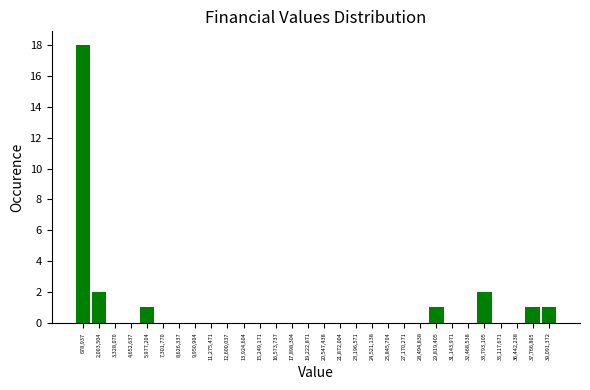

Reading left to right, transcribe this chart: for each bar, give the range it covers on the x-axis and its height. Neither the bar edges nor the heights are printed on the chart, so give them approximately, as read against the axes.

0 to 1400000: 18
1400000 to 2600000: 2
2600000 to 4000000: 0
4000000 to 5400000: 0
5400000 to 6600000: 1
6600000 to 8000000: 0
8000000 to 9200000: 0
9200000 to 10600000: 0
10600000 to 12000000: 0
12000000 to 13200000: 0
13200000 to 14600000: 0
14600000 to 16000000: 0
16000000 to 17200000: 0
17200000 to 18600000: 0
18600000 to 19800000: 0
19800000 to 21200000: 0
21200000 to 22600000: 0
22600000 to 23800000: 0
23800000 to 25200000: 0
25200000 to 26600000: 0
26600000 to 27800000: 0
27800000 to 29200000: 0
29200000 to 30400000: 1
30400000 to 31800000: 0
31800000 to 33200000: 0
33200000 to 34400000: 2
34400000 to 35800000: 0
35800000 to 37200000: 0
37200000 to 38400000: 1
38400000 to 39800000: 1